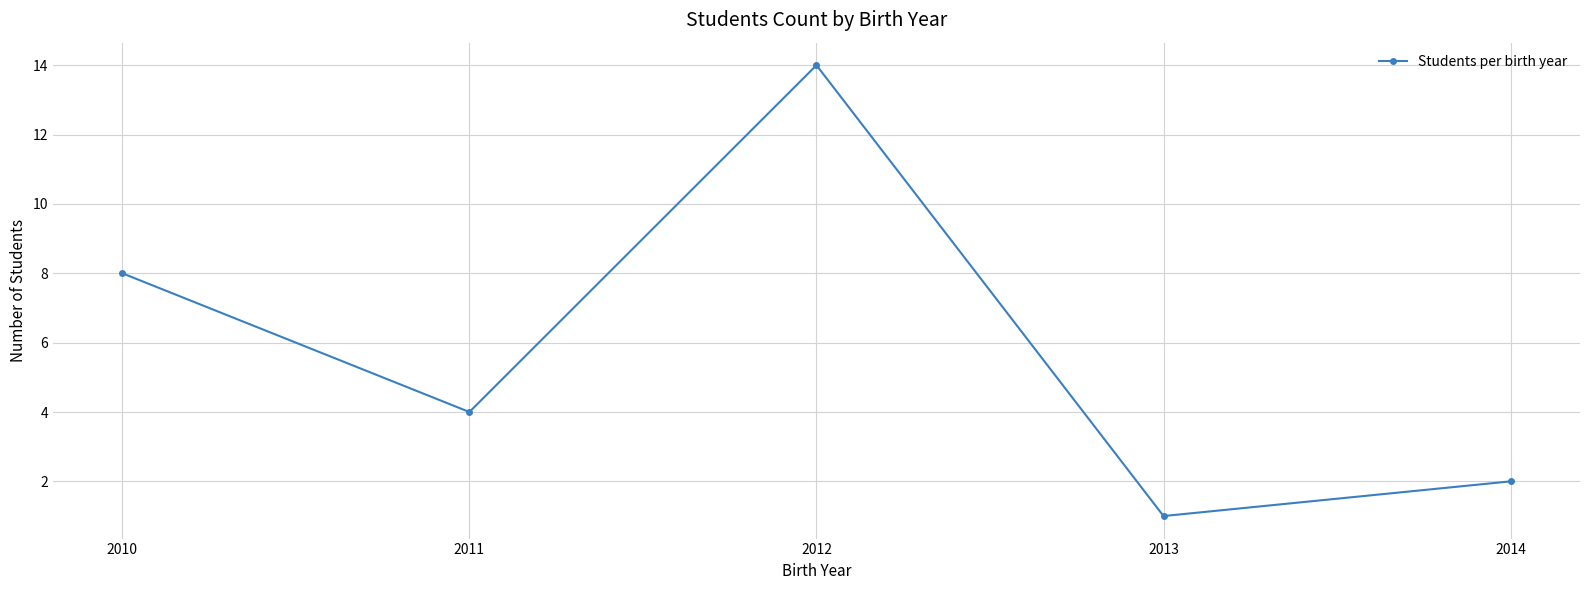

Rank the categories by value from lowest to highest.

2013, 2014, 2011, 2010, 2012